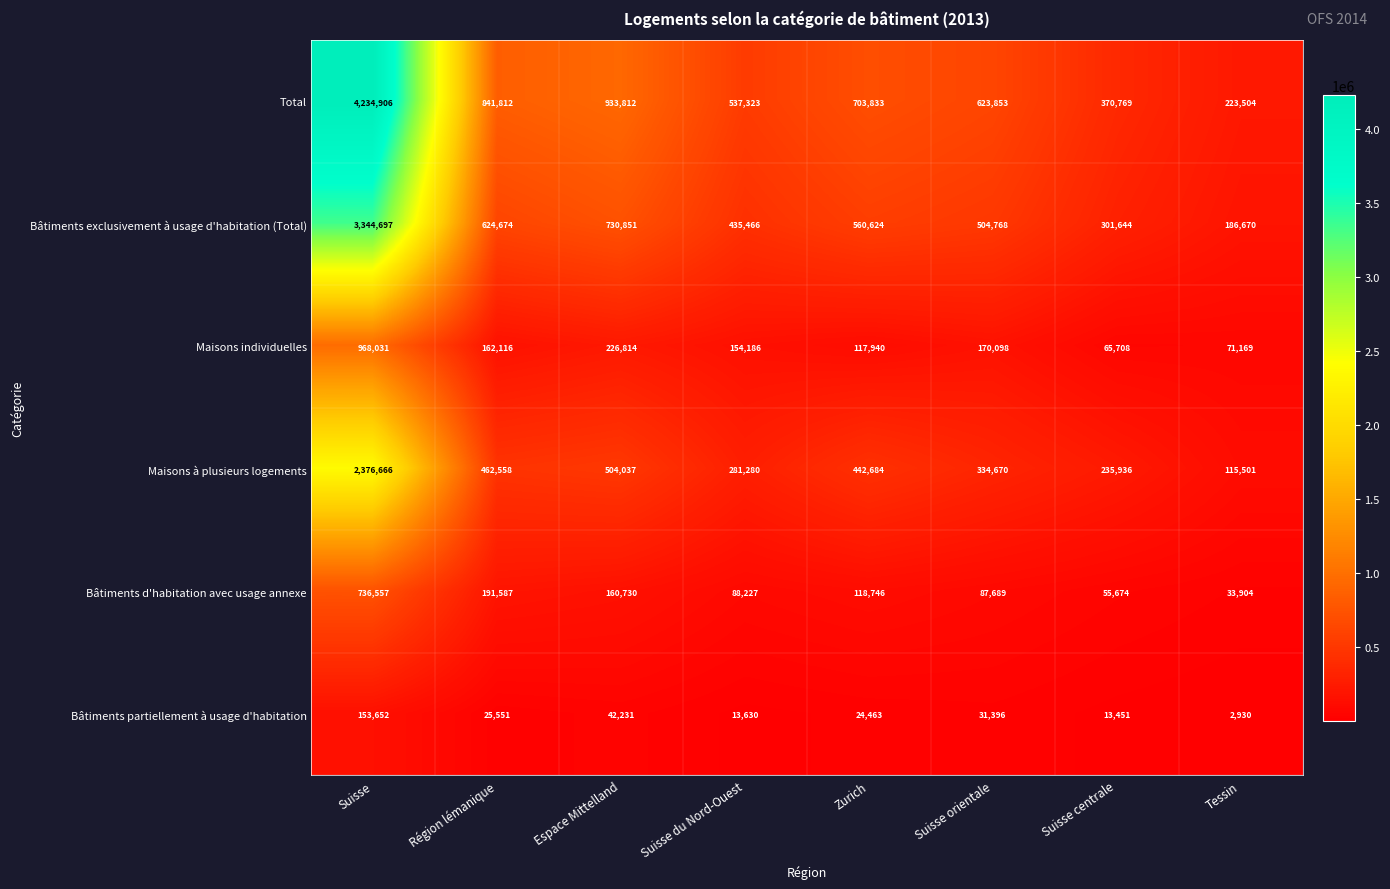

What is the difference between the maximum and minimum values in the Bâtiments d'habitation avec usage annexe series?

702653